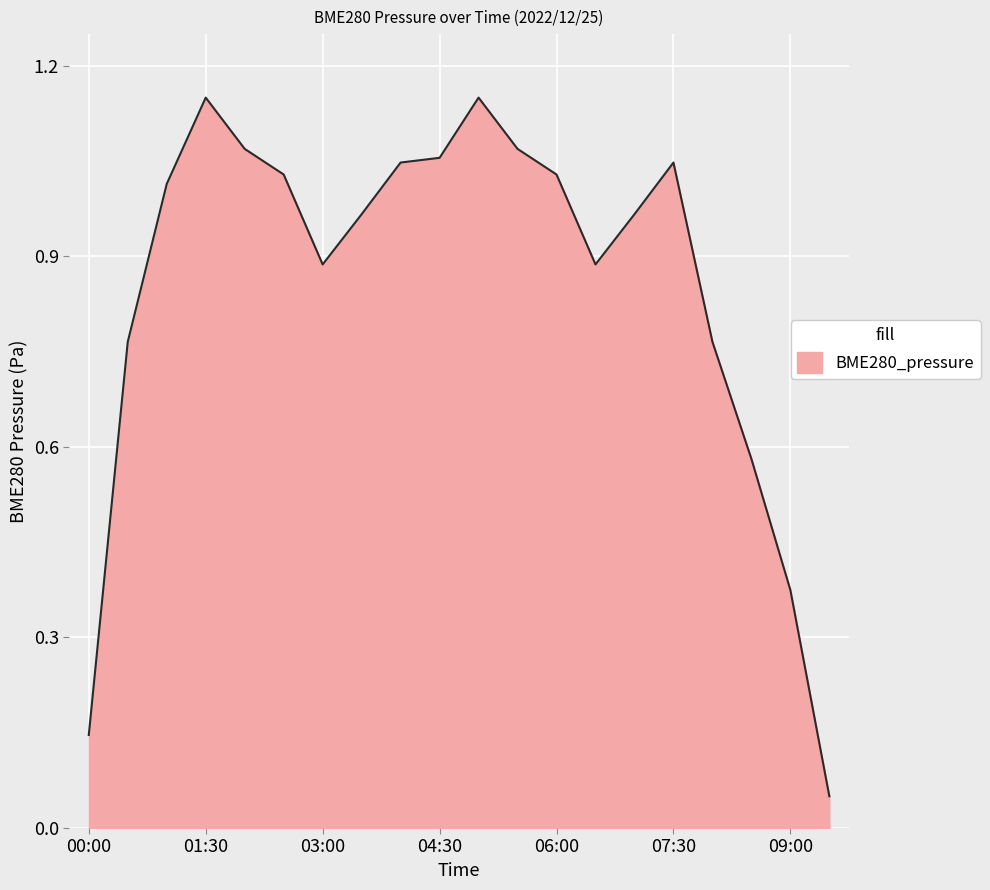

At which category does the data reach its first local peak?

01:30